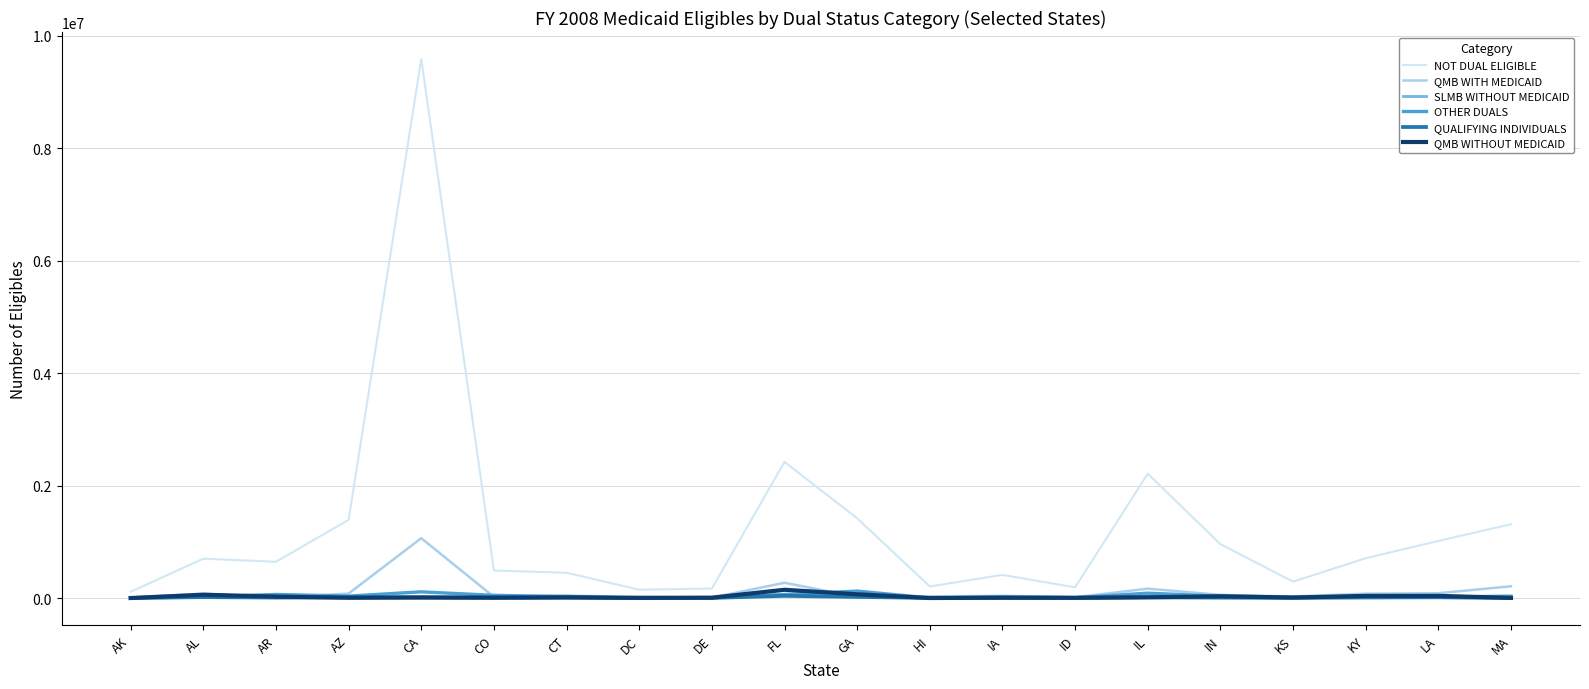

Which series has the largest range (max minus min)?

NOT DUAL ELIGIBLE